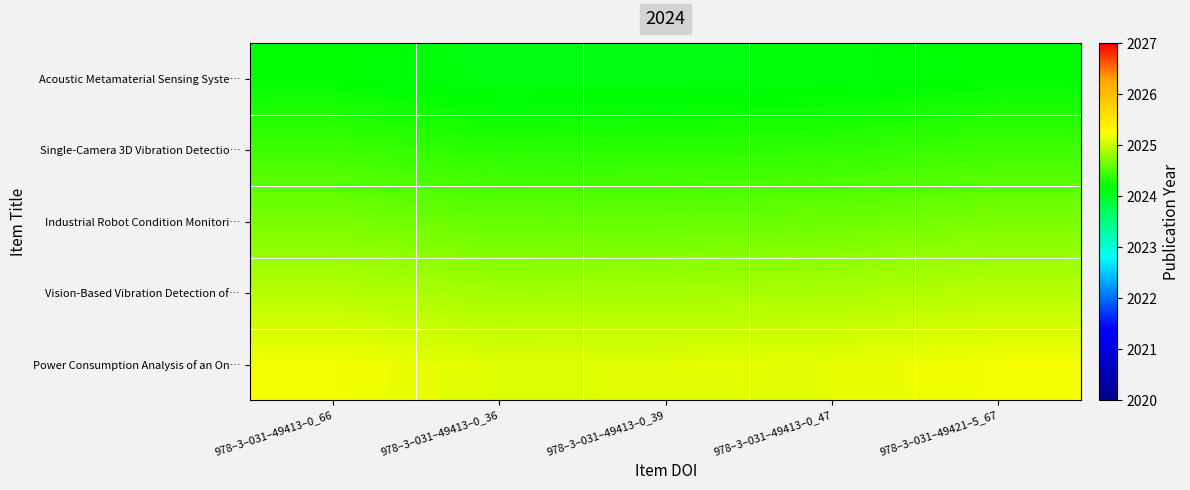

Which series has the largest range (max minus min)?

Acoustic Metamaterial Sensing Syste…